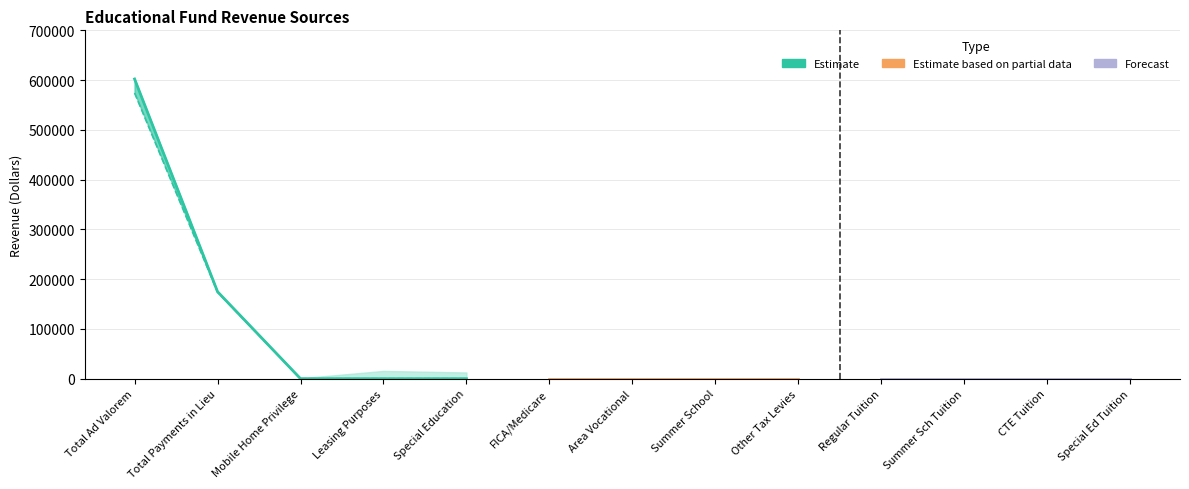

True or false: Educational and Educational_lower intersect in this chart.

False